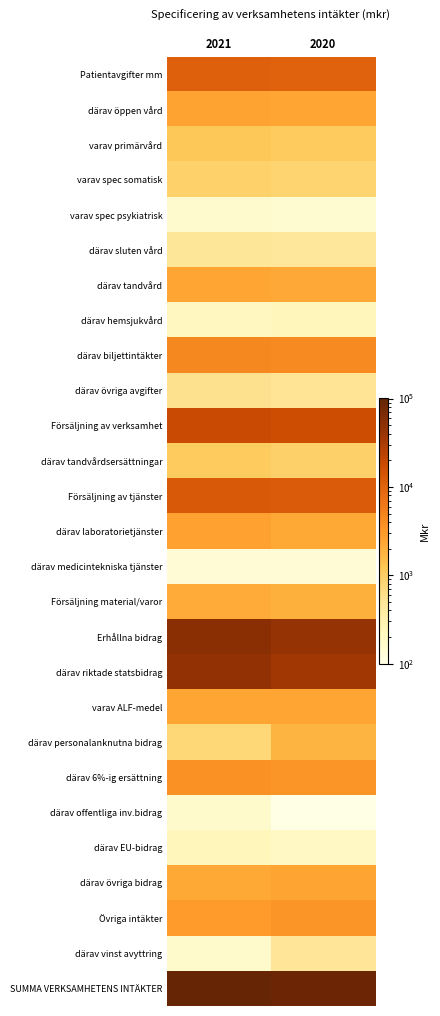

List the series in order of their peak value, lowest first.

därav medicintekniska tjänster, varav spec psykiatrisk, därav offentliga inv.bidrag, därav hemsjukvård, därav EU-bidrag, därav sluten vård, därav vinst avyttring, därav övriga avgifter, varav spec somatisk, därav tandvårdsersättningar, varav primärvård, därav personalanknutna bidrag, Försäljning material/varor, därav tandvård, varav ALF-medel, därav övriga bidrag, därav öppen vård, därav laboratorietjänster, Övriga intäkter, därav 6%-ig ersättning, därav biljettintäkter, Patientavgifter mm, Försäljning av tjänster, Försäljning av verksamhet, därav riktade statsbidrag, Erhållna bidrag, SUMMA VERKSAMHETENS INTÄKTER